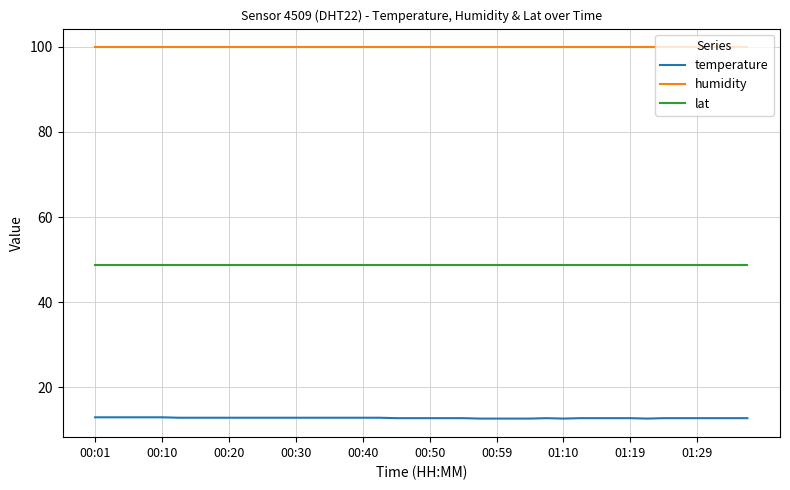

What is the maximum value for temperature?

13.0